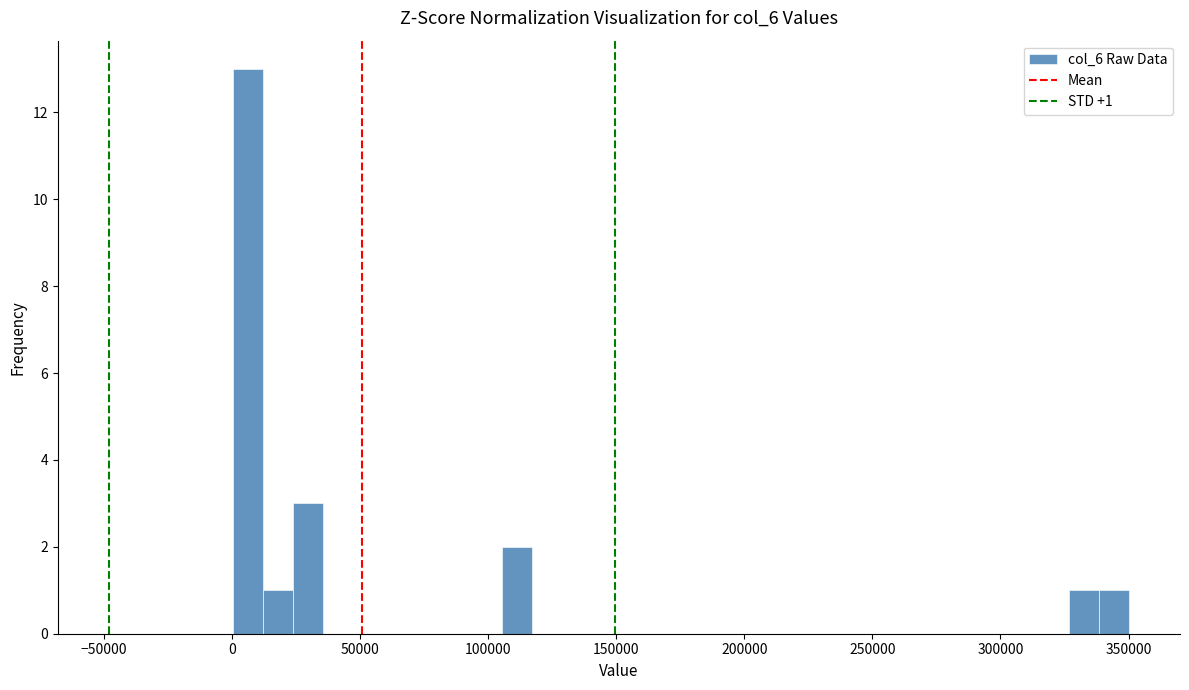

Read against the x-axis, roughly where is the centre of the tallest bar?

5000